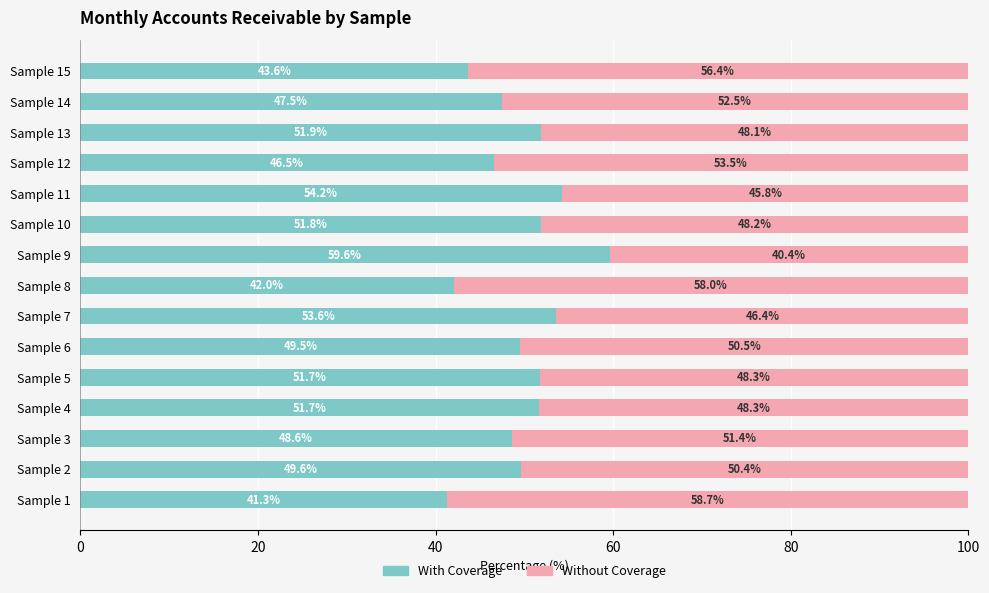

The value of With Coverage at Sample 15 is 43.6. True or false?

True